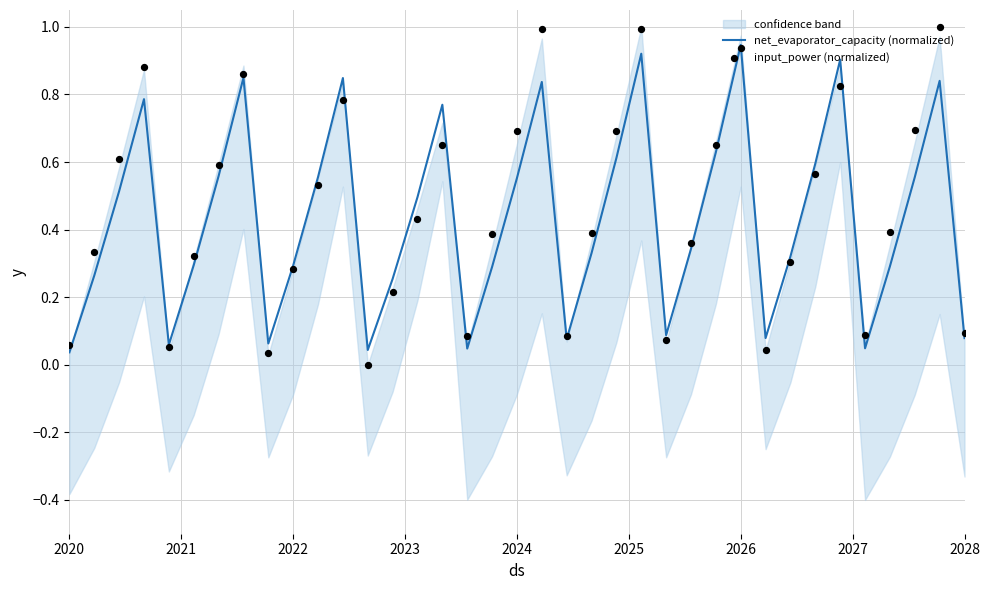

Which series contains the highest Y value?

input_power (normalized)